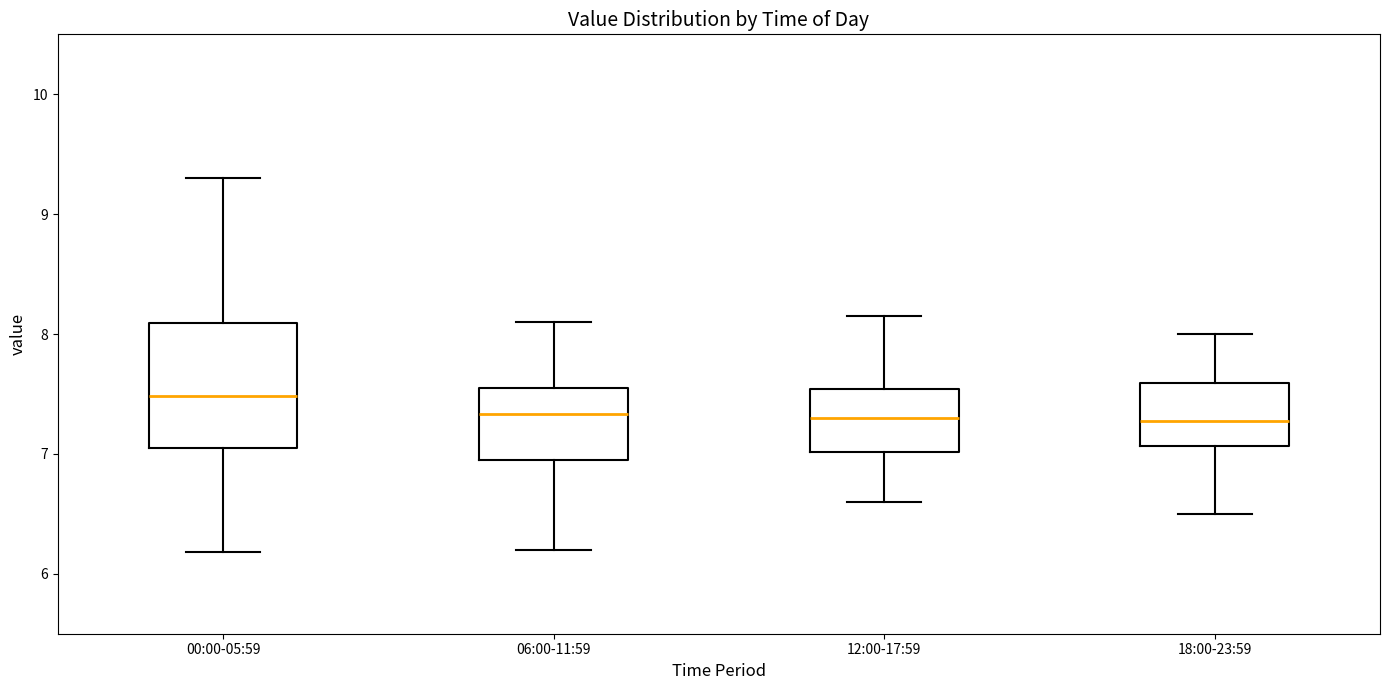

Reading left to right, read every box against the y-axis: the position of its median line, the range the box covers, and the ends of its whiskers. The values are not printed on the chart, so give them approximately, as read against the axis.

00:00-05:59: median 7.5, box 7.0 to 8.1, whiskers 6.2 to 9.3
06:00-11:59: median 7.3, box 7.0 to 7.6, whiskers 6.2 to 8.1
12:00-17:59: median 7.3, box 7.0 to 7.5, whiskers 6.6 to 8.2
18:00-23:59: median 7.3, box 7.1 to 7.6, whiskers 6.5 to 8.0